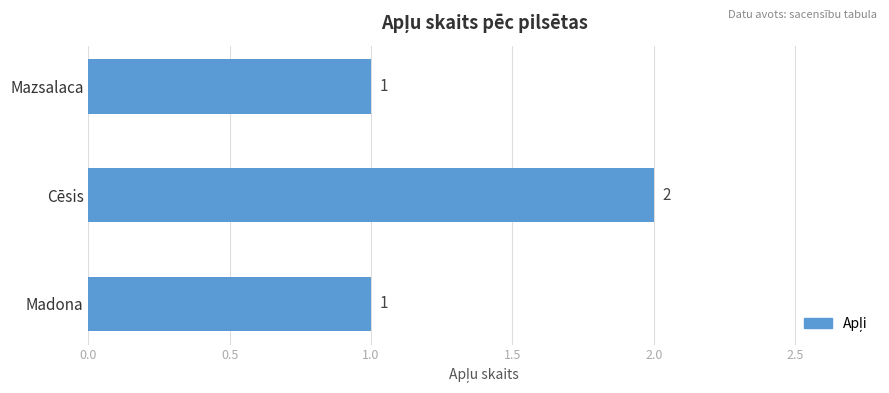

The chart shows a value of 1 at Mazsalaca. True or false?

True